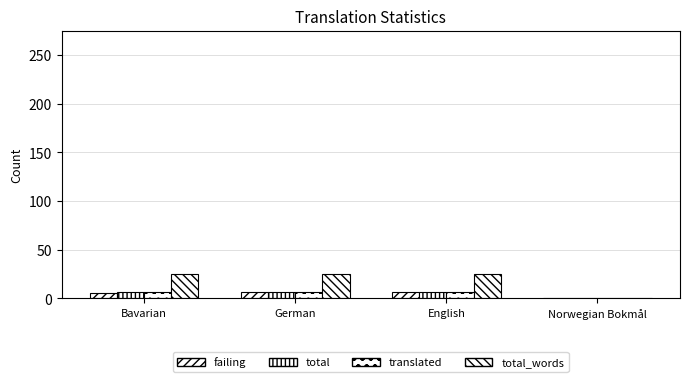

What is the difference between the second highest and minimum values in the translated series?

7